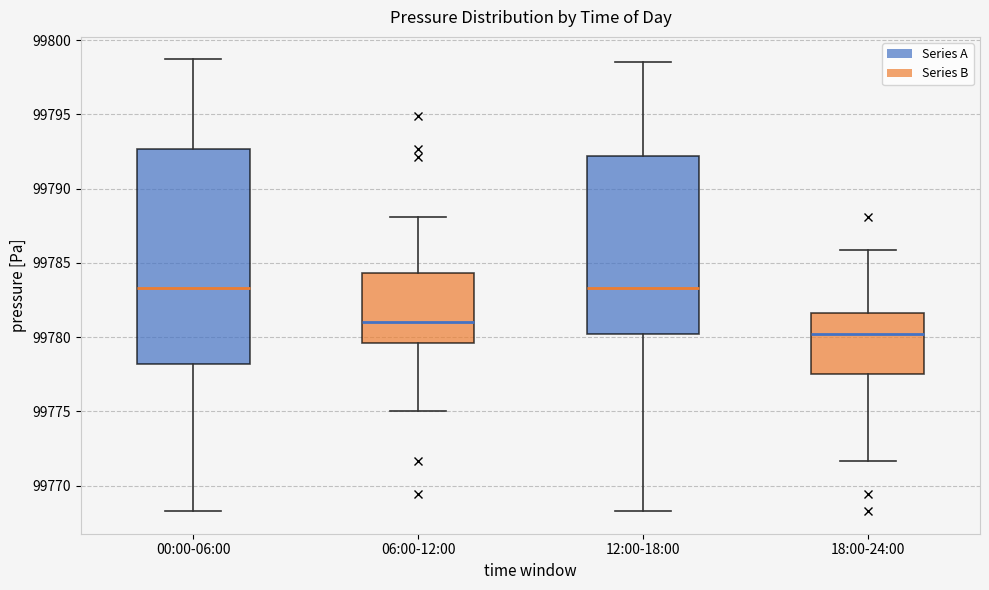

Reading left to right, transcribe this box plot: for each box, give where its median line is, the range the box spans, and where its two whiskers end, as read against the y-axis. The values are not printed on the chart, so give them approximately, as read against the axis.

00:00-06:00: median 99783.5, box 99778.0 to 99792.5, whiskers 99768.5 to 99798.5
06:00-12:00: median 99781.0, box 99779.5 to 99784.5, whiskers 99775.0 to 99788.0
12:00-18:00: median 99783.5, box 99780.0 to 99792.0, whiskers 99768.5 to 99798.5
18:00-24:00: median 99780.0, box 99777.5 to 99781.5, whiskers 99771.5 to 99786.0